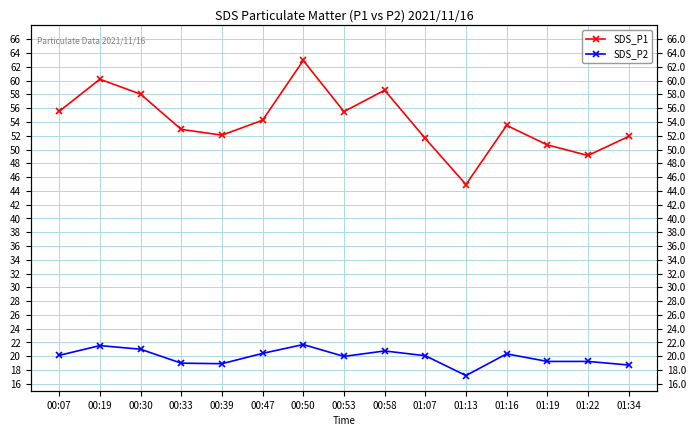

What is the difference between the maximum and minimum values in the SDS_P2 series?

4.5